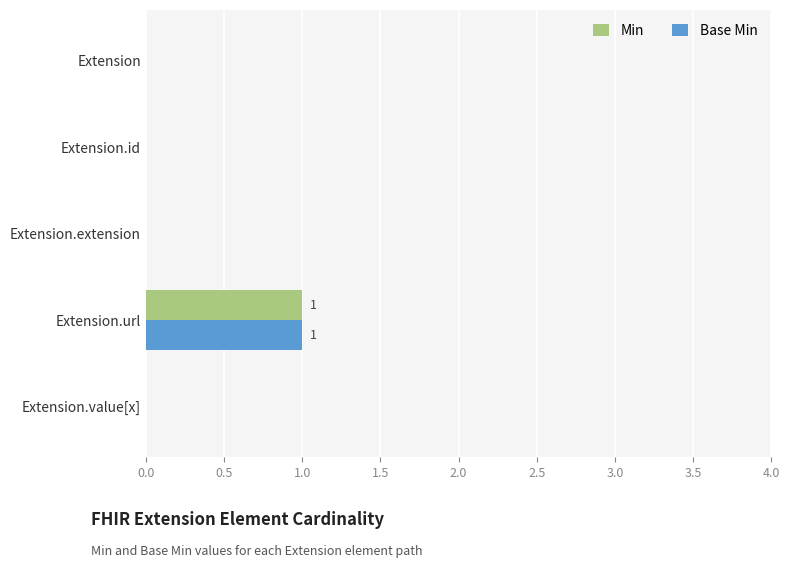

At which category does the chart reach its peak across all series?

Extension.url